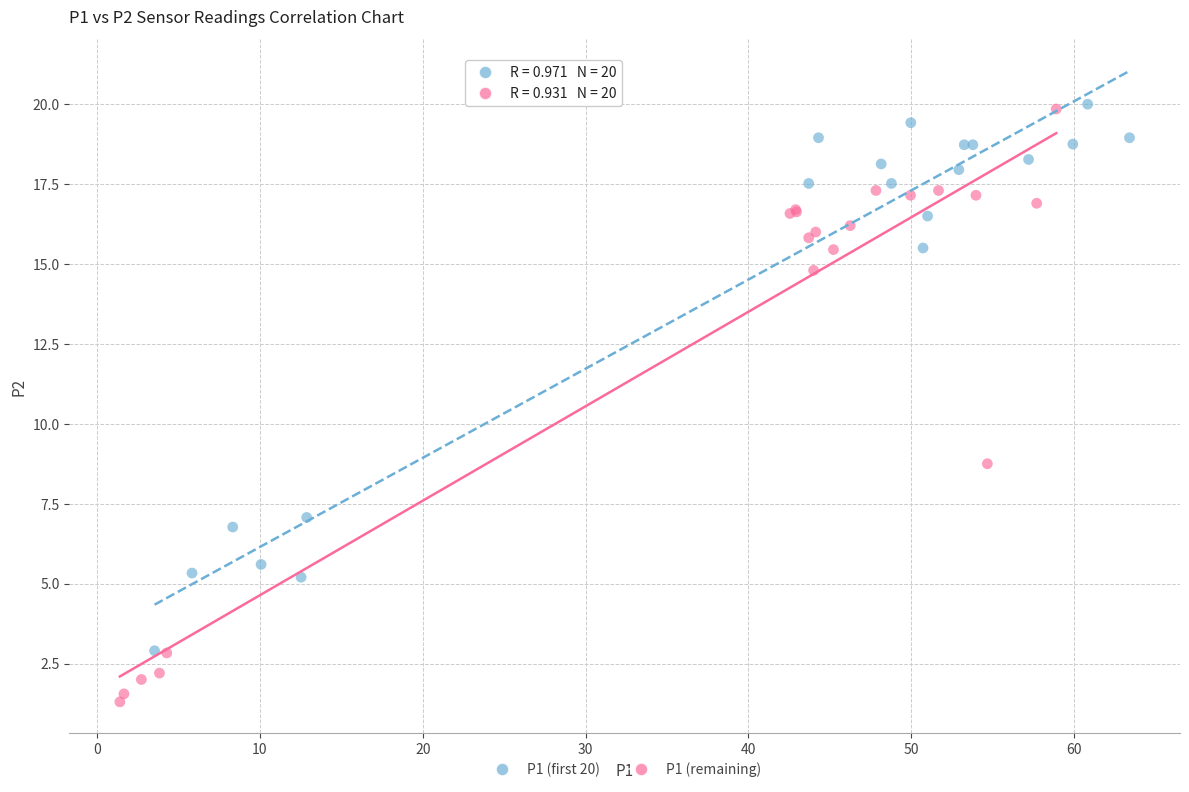

Which series reaches the minimum Y coordinate?

P1 (remaining)